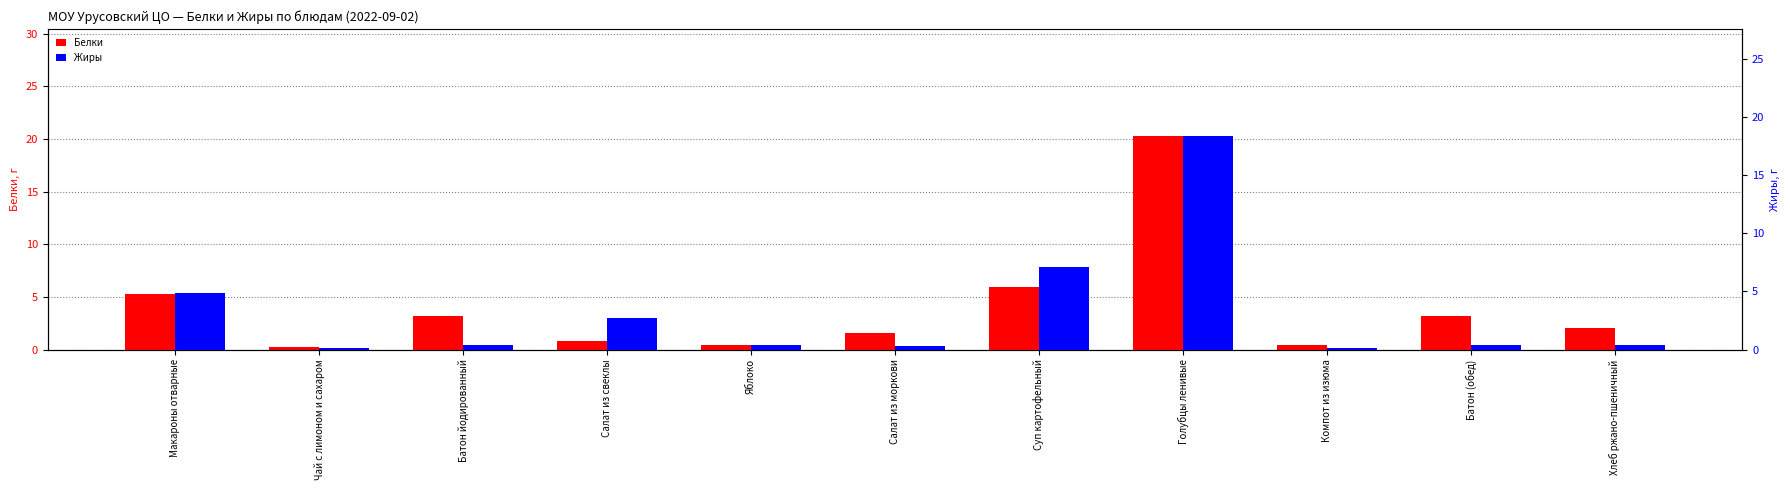

True or false: Жиры has a value of 0.0 at Чай с лимоном и сахаром.

False